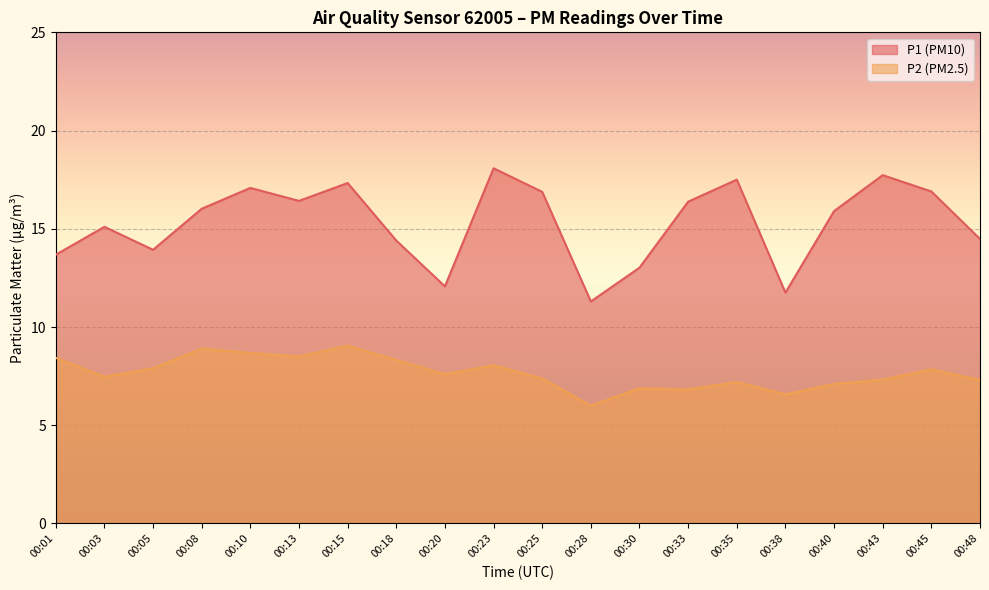

Rank the series by their average value, from highest to lowest.

P1 (PM10), P2 (PM2.5)